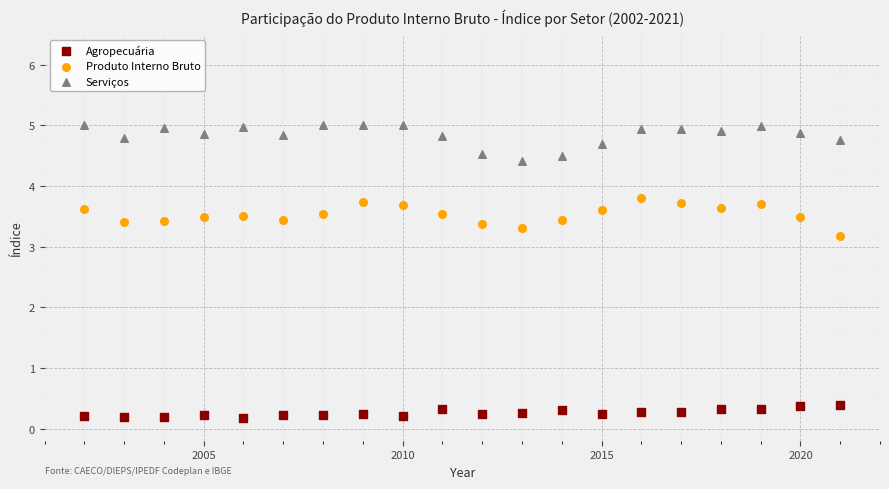

In the Produto Interno Bruto series, what Y value is closest to 3?

3.2